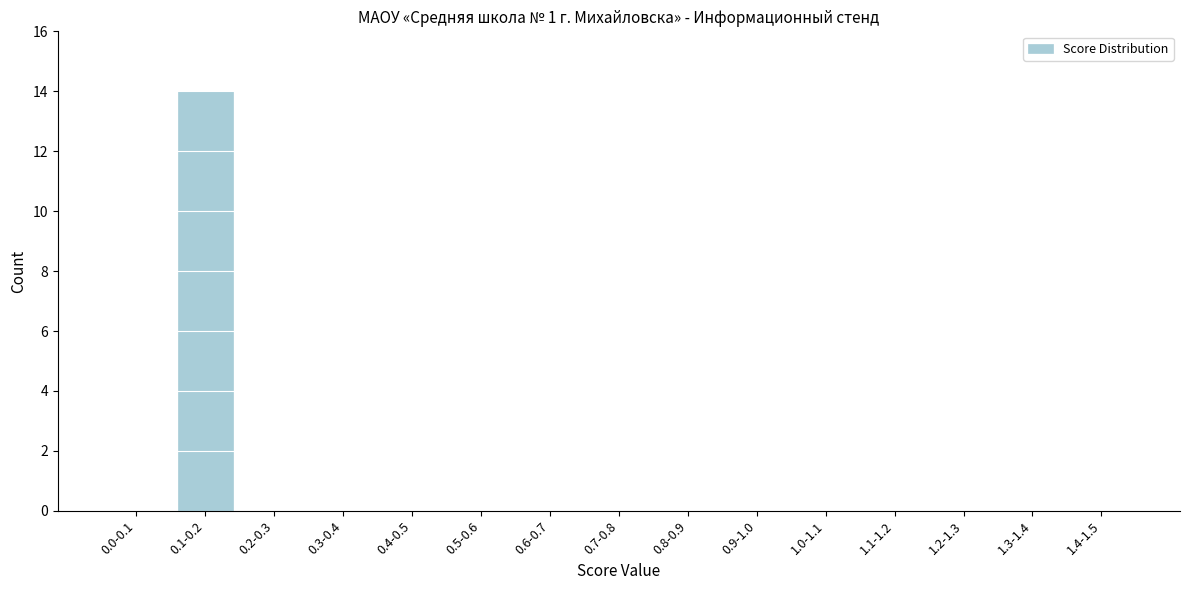

Reading right to left, what are all the values shown in this chart?

1.4-1.5=0	1.3-1.4=0	1.2-1.3=0	1.1-1.2=0	1.0-1.1=0	0.9-1.0=0	0.8-0.9=0	0.7-0.8=0	0.6-0.7=0	0.5-0.6=0	0.4-0.5=0	0.3-0.4=0	0.2-0.3=0	0.1-0.2=14	0.0-0.1=0